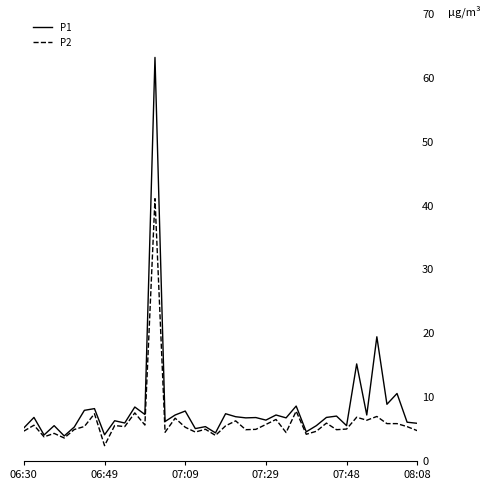

List the series in order of their peak value, lowest first.

P2, P1